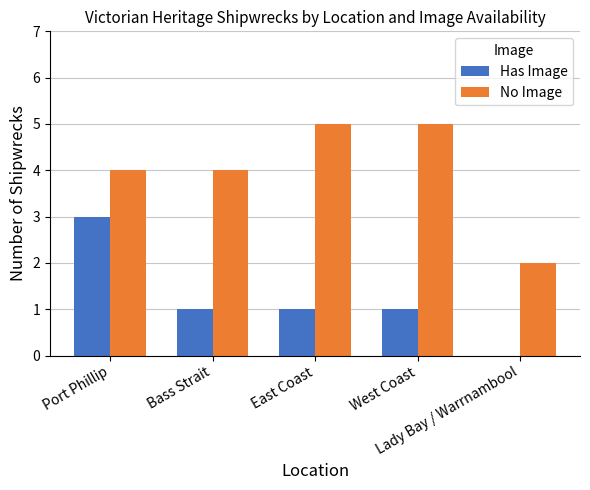

How many data points does each series have?

5